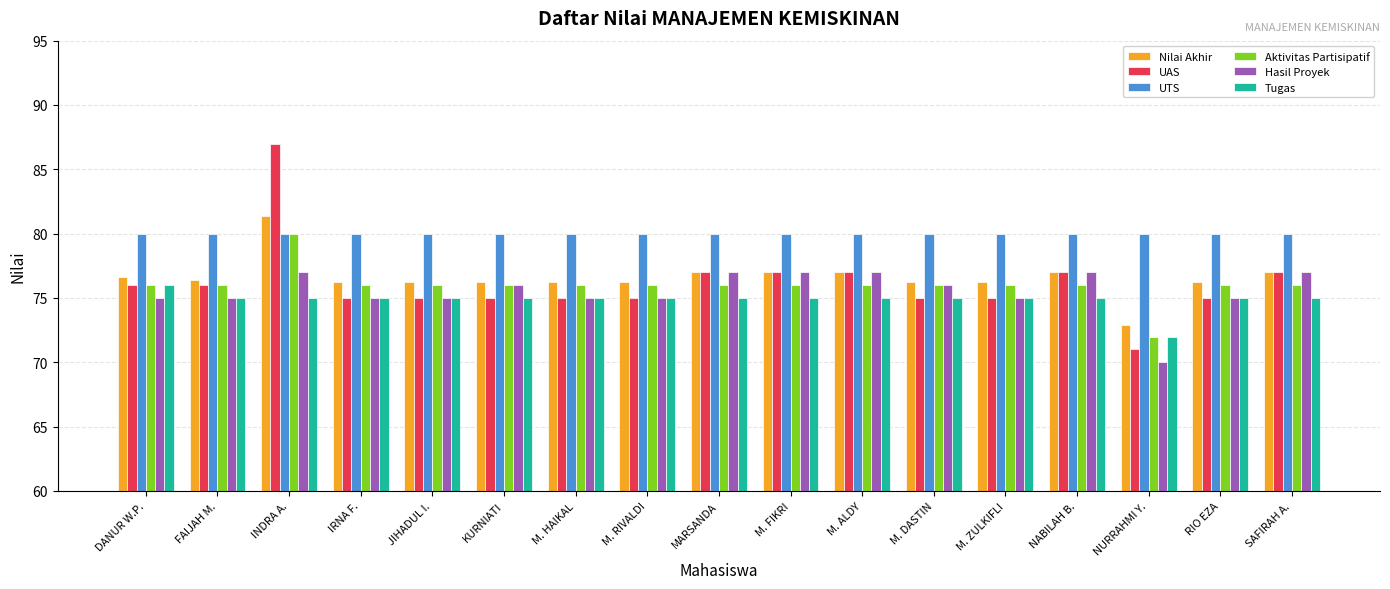

How many data points does each series have?

17